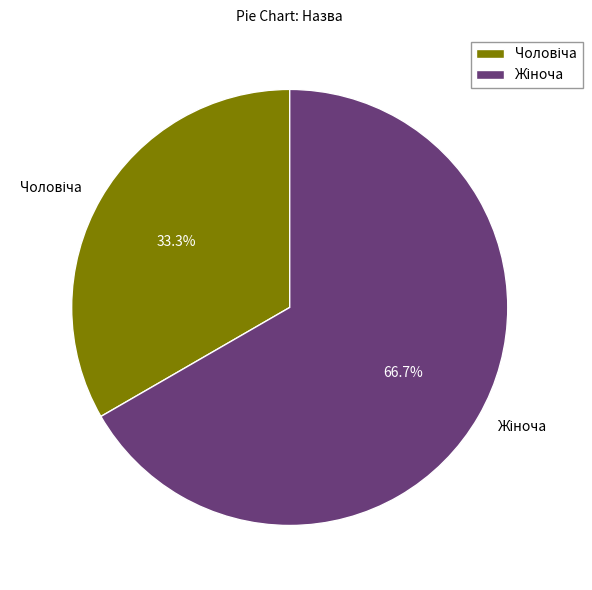

How many segments does this pie chart have?

2